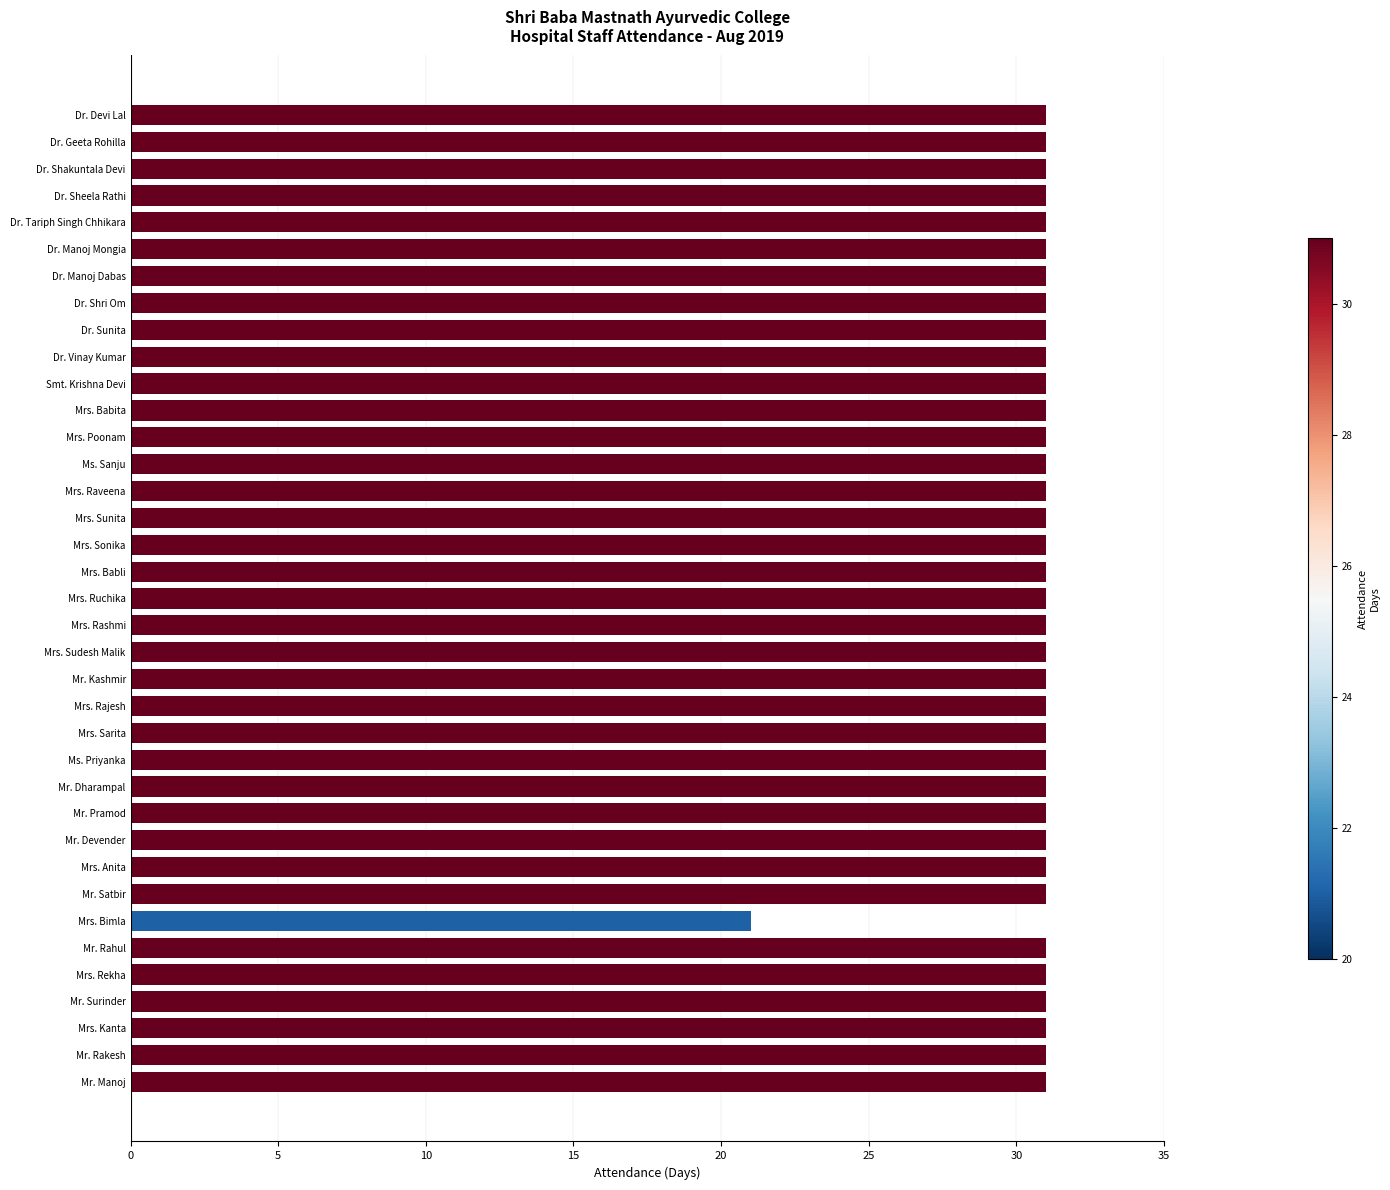

What is the maximum value shown in the chart?

31